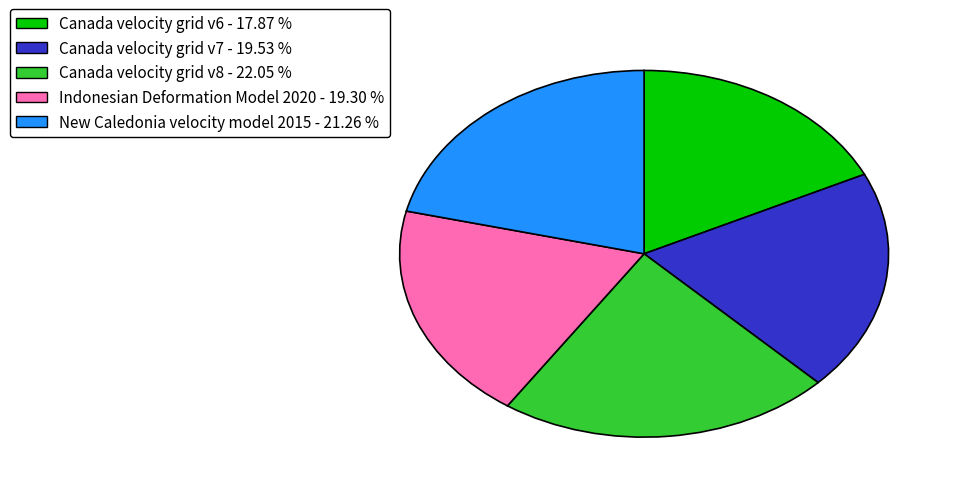

Is it true that Canada velocity grid v8 is 30% of the pie?

False